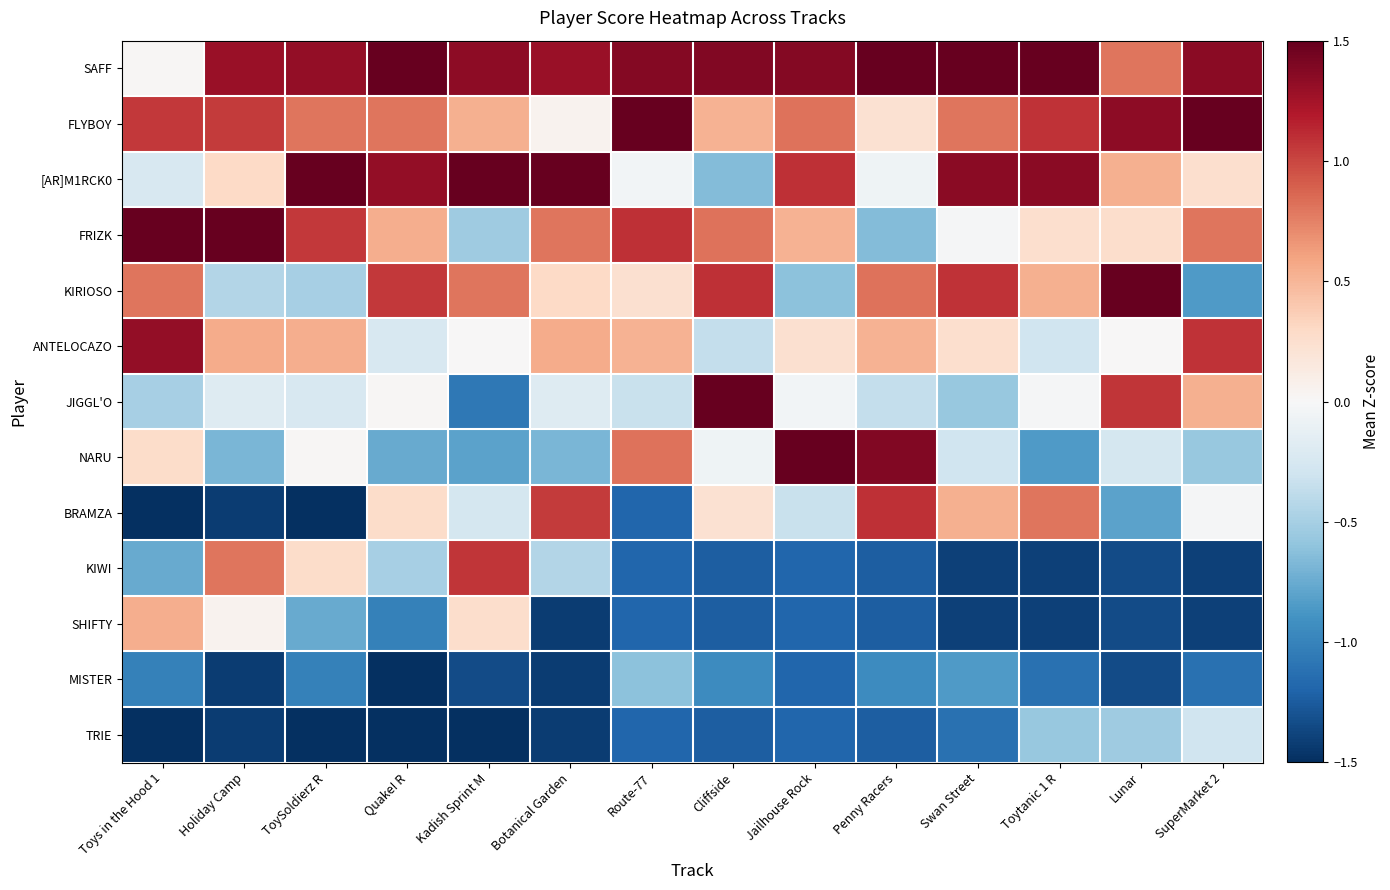

Reading left to right, extract all data points from this chart.

SAFF: Toys in the Hood 1=0.0	Holiday Camp=1.3	ToySoldierz R=1.3	Quake! R=1.6	Kadish Sprint M=1.3	Botanical Garden=1.3	Route-77=1.4	Cliffside=1.4	Jailhouse Rock=1.4	Penny Racers=1.7	Swan Street=1.6	Toytanic 1 R=1.6	Lunar=0.8	SuperMarket 2=1.4
FLYBOY: Toys in the Hood 1=1.1	Holiday Camp=1.0	ToySoldierz R=0.8	Quake! R=0.8	Kadish Sprint M=0.5	Botanical Garden=0.1	Route-77=1.7	Cliffside=0.5	Jailhouse Rock=0.8	Penny Racers=0.2	Swan Street=0.8	Toytanic 1 R=1.1	Lunar=1.3	SuperMarket 2=1.6
[AR]M1RCK0: Toys in the Hood 1=-0.2	Holiday Camp=0.3	ToySoldierz R=1.6	Quake! R=1.3	Kadish Sprint M=1.6	Botanical Garden=1.5	Route-77=-0.0	Cliffside=-0.7	Jailhouse Rock=1.1	Penny Racers=-0.1	Swan Street=1.4	Toytanic 1 R=1.4	Lunar=0.5	SuperMarket 2=0.3
FRIZK: Toys in the Hood 1=1.6	Holiday Camp=1.5	ToySoldierz R=1.1	Quake! R=0.5	Kadish Sprint M=-0.5	Botanical Garden=0.8	Route-77=1.1	Cliffside=0.8	Jailhouse Rock=0.5	Penny Racers=-0.7	Swan Street=-0.0	Toytanic 1 R=0.3	Lunar=0.3	SuperMarket 2=0.8
KIRIOSO: Toys in the Hood 1=0.8	Holiday Camp=-0.4	ToySoldierz R=-0.5	Quake! R=1.1	Kadish Sprint M=0.8	Botanical Garden=0.3	Route-77=0.2	Cliffside=1.1	Jailhouse Rock=-0.6	Penny Racers=0.8	Swan Street=1.1	Toytanic 1 R=0.5	Lunar=1.6	SuperMarket 2=-0.8
ANTELOCAZO: Toys in the Hood 1=1.3	Holiday Camp=0.6	ToySoldierz R=0.5	Quake! R=-0.2	Kadish Sprint M=0.0	Botanical Garden=0.6	Route-77=0.5	Cliffside=-0.4	Jailhouse Rock=0.2	Penny Racers=0.5	Swan Street=0.3	Toytanic 1 R=-0.3	Lunar=0.0	SuperMarket 2=1.1
JIGGL'O: Toys in the Hood 1=-0.5	Holiday Camp=-0.2	ToySoldierz R=-0.2	Quake! R=0.0	Kadish Sprint M=-1.1	Botanical Garden=-0.2	Route-77=-0.3	Cliffside=1.7	Jailhouse Rock=-0.0	Penny Racers=-0.4	Swan Street=-0.6	Toytanic 1 R=-0.0	Lunar=1.1	SuperMarket 2=0.5
NARU: Toys in the Hood 1=0.3	Holiday Camp=-0.7	ToySoldierz R=0.0	Quake! R=-0.8	Kadish Sprint M=-0.8	Botanical Garden=-0.7	Route-77=0.8	Cliffside=-0.1	Jailhouse Rock=1.7	Penny Racers=1.4	Swan Street=-0.3	Toytanic 1 R=-0.8	Lunar=-0.3	SuperMarket 2=-0.6
BRAMZA: Toys in the Hood 1=-1.5	Holiday Camp=-1.4	ToySoldierz R=-1.5	Quake! R=0.3	Kadish Sprint M=-0.3	Botanical Garden=1.0	Route-77=-1.2	Cliffside=0.2	Jailhouse Rock=-0.3	Penny Racers=1.1	Swan Street=0.5	Toytanic 1 R=0.8	Lunar=-0.8	SuperMarket 2=-0.0
KIWI: Toys in the Hood 1=-0.8	Holiday Camp=0.8	ToySoldierz R=0.3	Quake! R=-0.5	Kadish Sprint M=1.1	Botanical Garden=-0.4	Route-77=-1.2	Cliffside=-1.2	Jailhouse Rock=-1.2	Penny Racers=-1.2	Swan Street=-1.4	Toytanic 1 R=-1.4	Lunar=-1.3	SuperMarket 2=-1.4
SHIFTY: Toys in the Hood 1=0.5	Holiday Camp=0.1	ToySoldierz R=-0.8	Quake! R=-1.0	Kadish Sprint M=0.3	Botanical Garden=-1.4	Route-77=-1.2	Cliffside=-1.2	Jailhouse Rock=-1.2	Penny Racers=-1.2	Swan Street=-1.4	Toytanic 1 R=-1.4	Lunar=-1.3	SuperMarket 2=-1.4
MISTER: Toys in the Hood 1=-1.0	Holiday Camp=-1.4	ToySoldierz R=-1.0	Quake! R=-1.5	Kadish Sprint M=-1.3	Botanical Garden=-1.4	Route-77=-0.6	Cliffside=-0.9	Jailhouse Rock=-1.2	Penny Racers=-0.9	Swan Street=-0.8	Toytanic 1 R=-1.1	Lunar=-1.3	SuperMarket 2=-1.1
TRIE: Toys in the Hood 1=-1.5	Holiday Camp=-1.4	ToySoldierz R=-1.5	Quake! R=-1.5	Kadish Sprint M=-1.6	Botanical Garden=-1.4	Route-77=-1.2	Cliffside=-1.2	Jailhouse Rock=-1.2	Penny Racers=-1.2	Swan Street=-1.1	Toytanic 1 R=-0.6	Lunar=-0.5	SuperMarket 2=-0.3